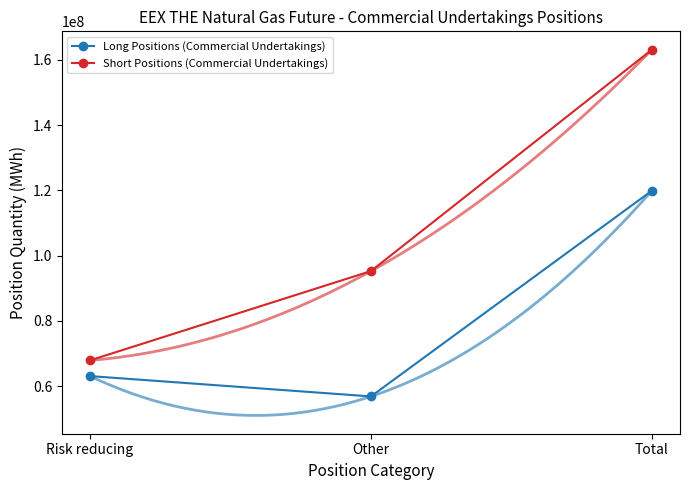

Does the chart have visible grid lines?

No